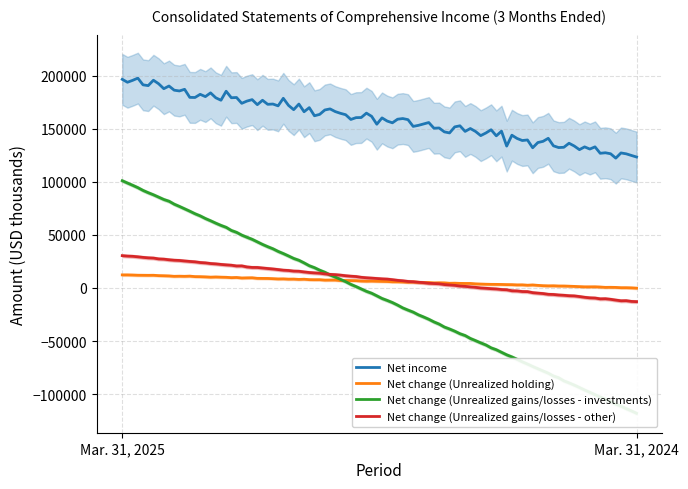

True or false: Net change (Unrealized gains/losses - investments) has a value of 100948 at Mar. 31, 2025.

True